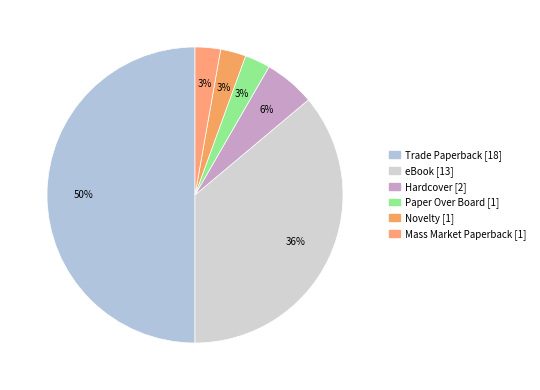

How many slices are in this pie chart?

6